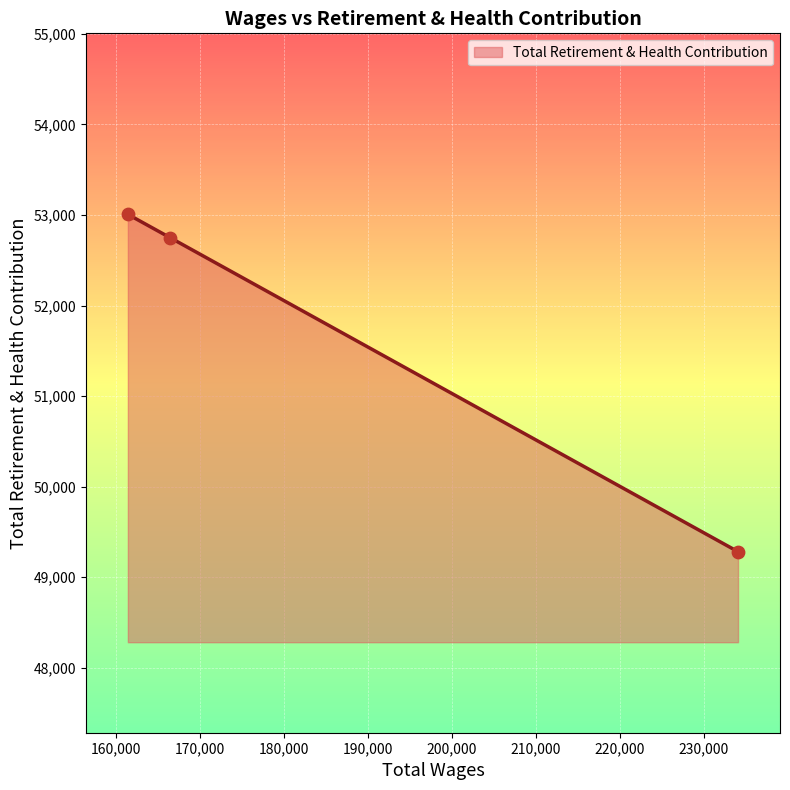

What is the average value?

51679